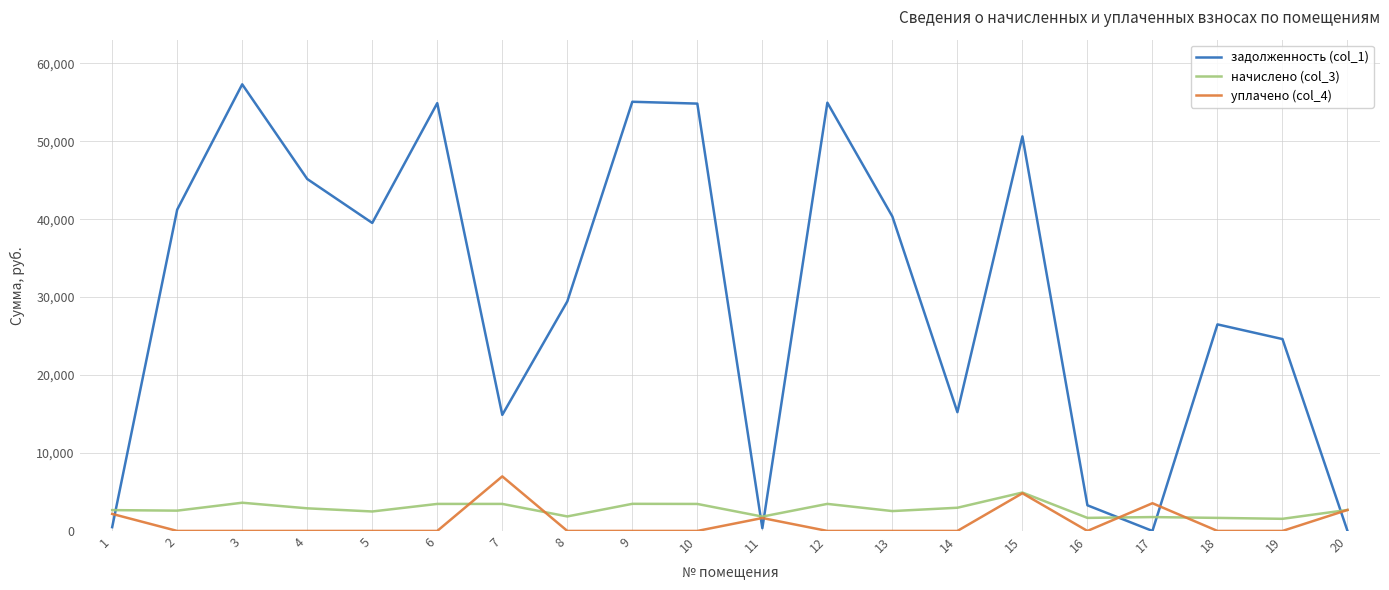

True or false: уплачено (col_4) and начислено (col_3) cross at least once.

True